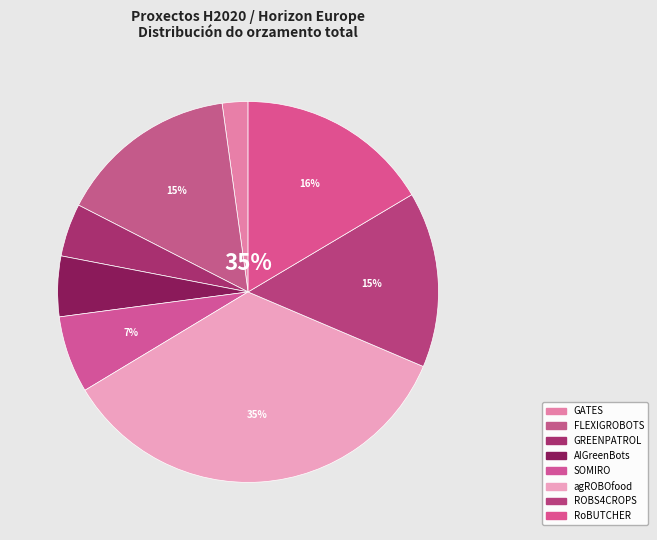

What is the change in value from agROBOfood to ROBS4CROPS?

-9165647